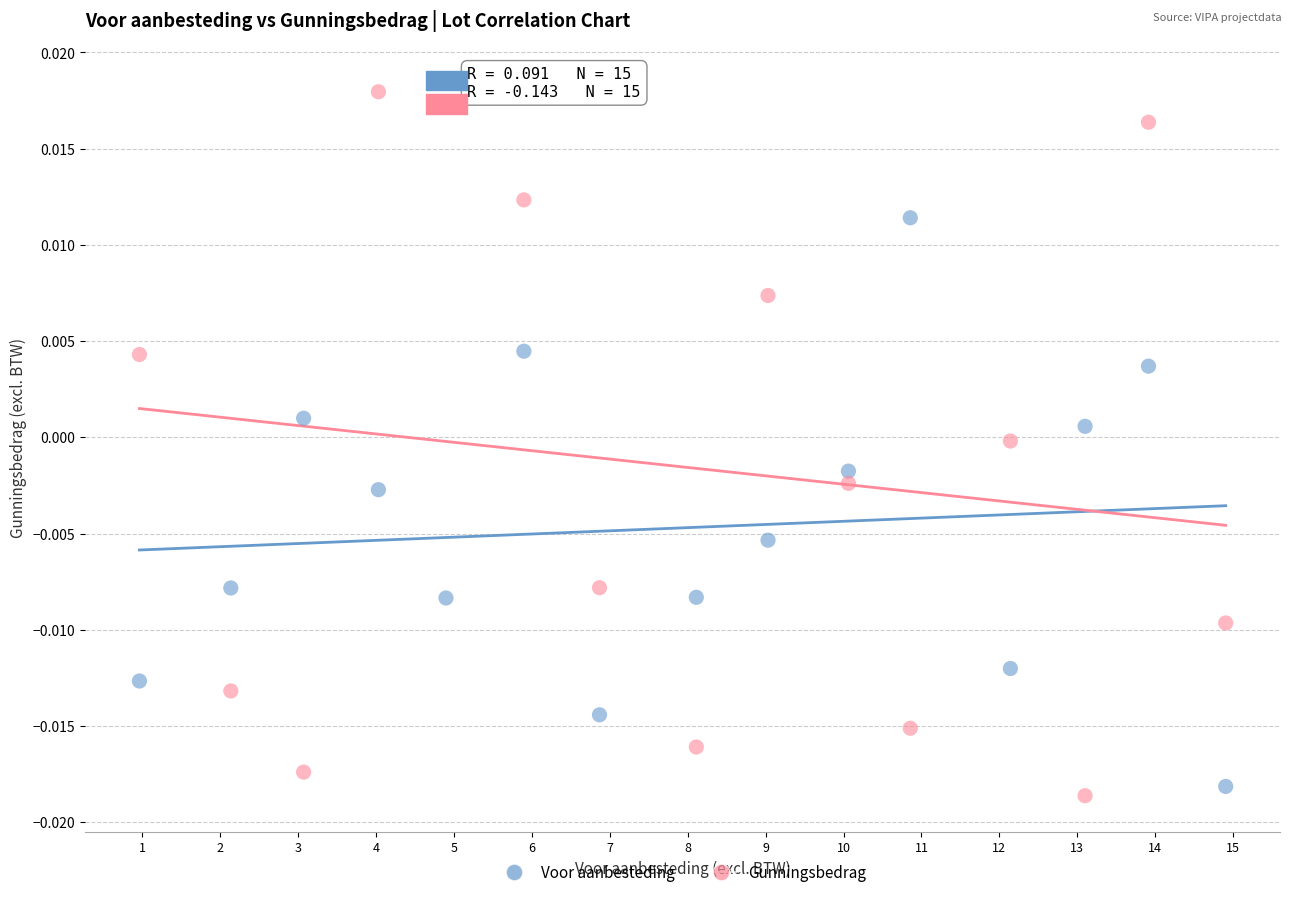

Which series contains the lowest Y value?

Gunningsbedrag